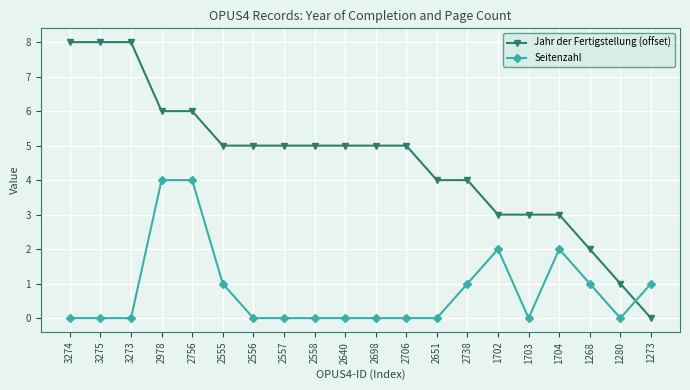

Rank the series by their maximum value, from lowest to highest.

Seitenzahl, Jahr der Fertigstellung (offset)